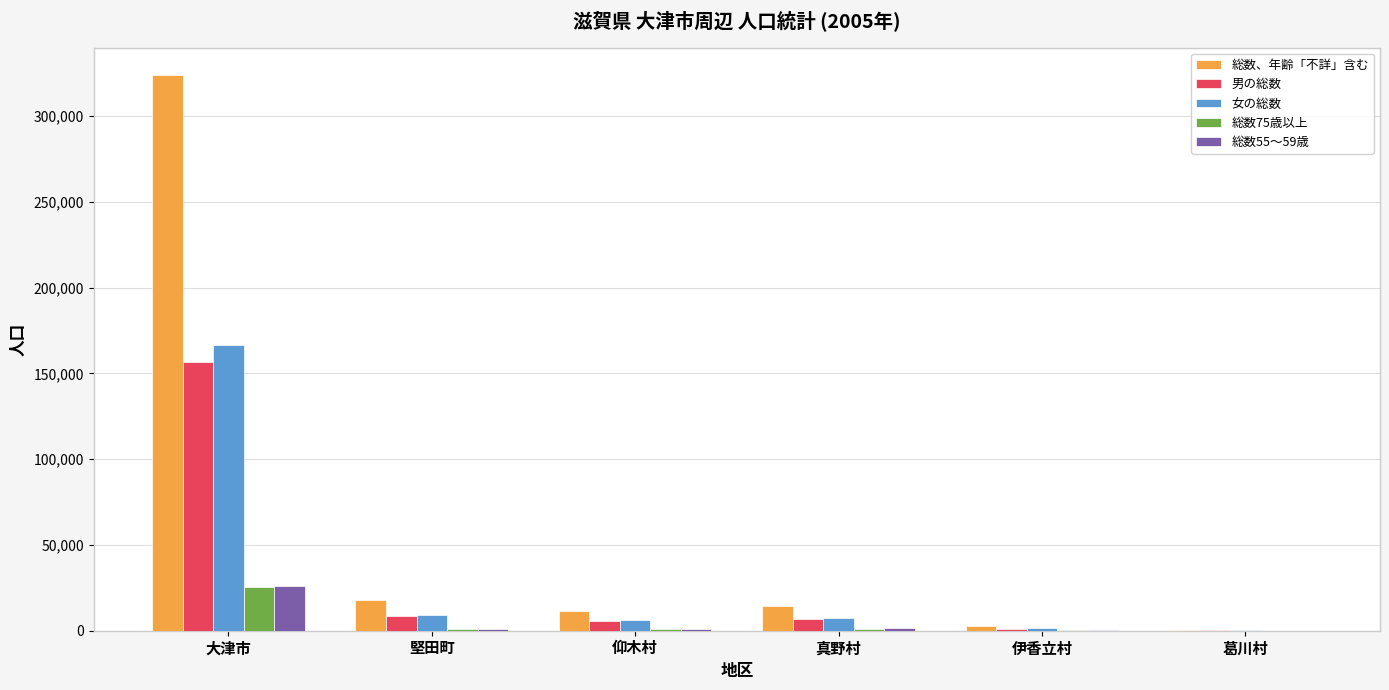

The value of 女の総数 at 真野村 is 7619. True or false?

True